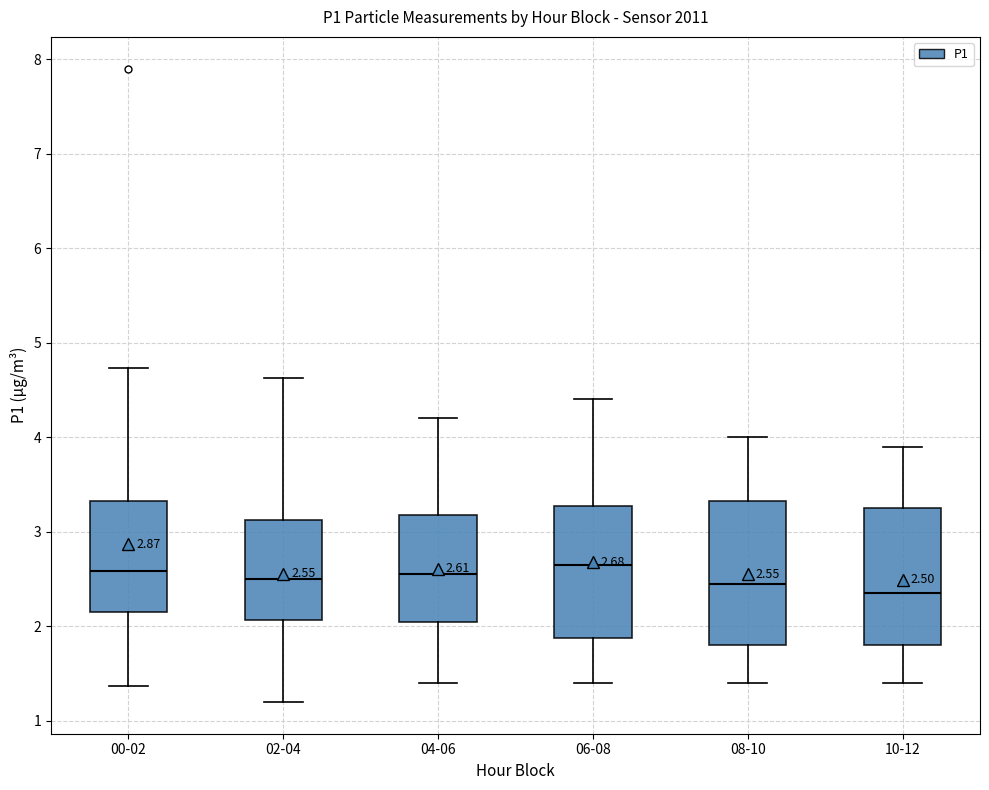

Which box has the lowest median line?

10-12